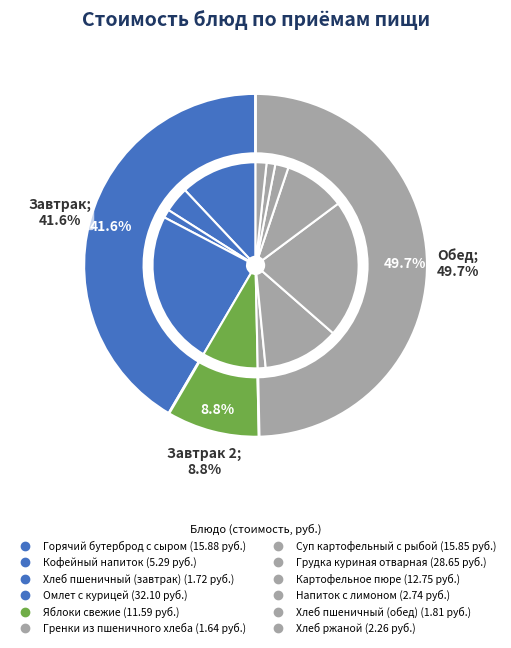

Which category has the biggest portion of the pie?

Омлет с курицей